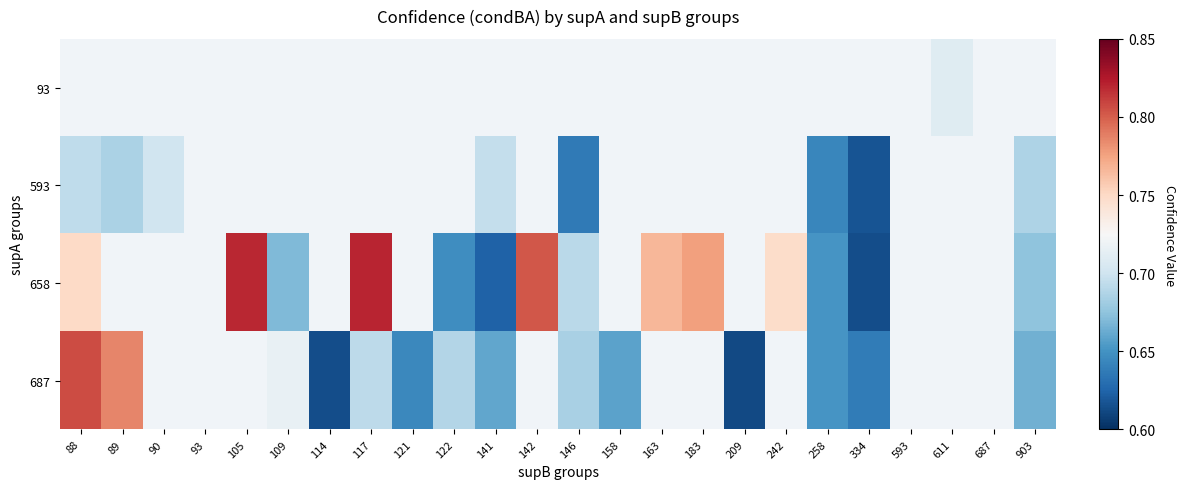

Which label corresponds to the largest value in the chart?

117